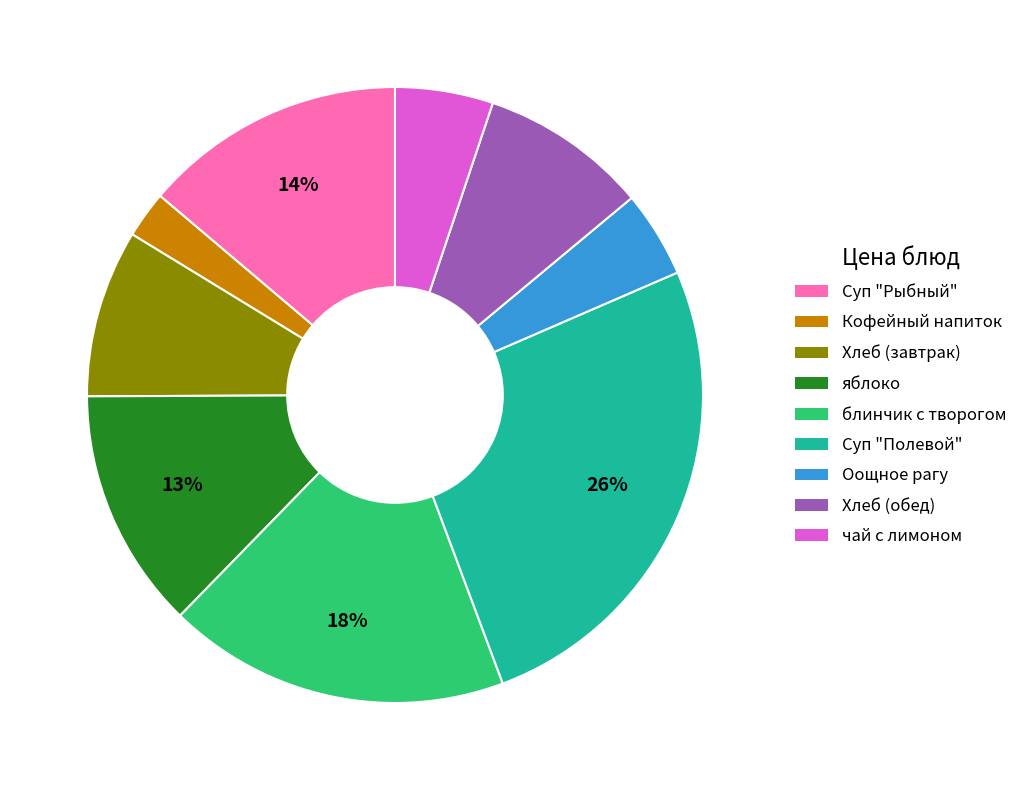

How many slices are in this pie chart?

9